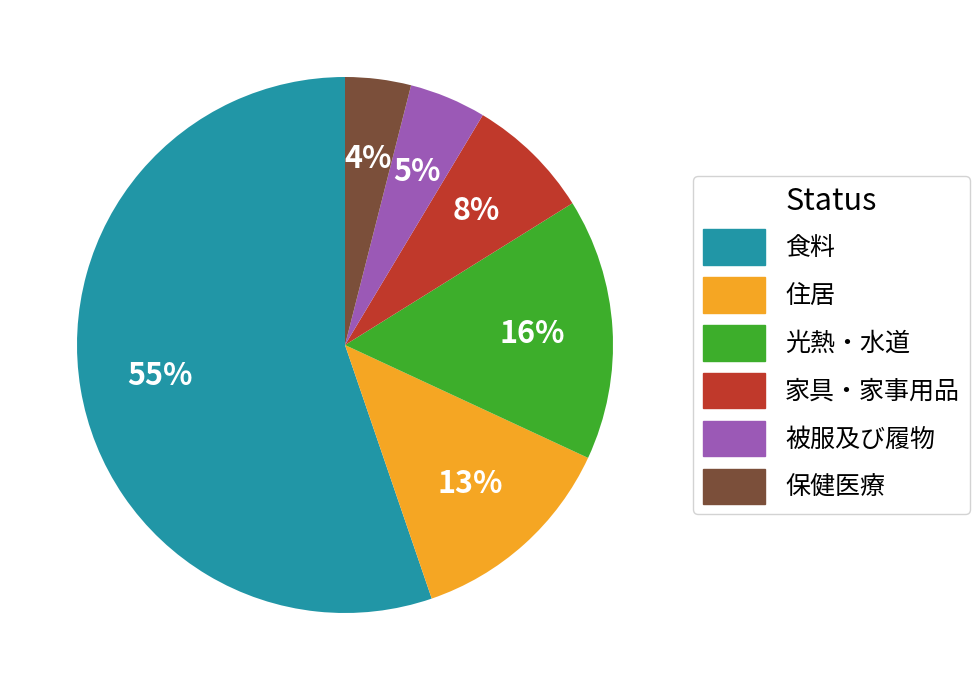

Combined, do 住居 and 保健医療 account for over 50%?

No